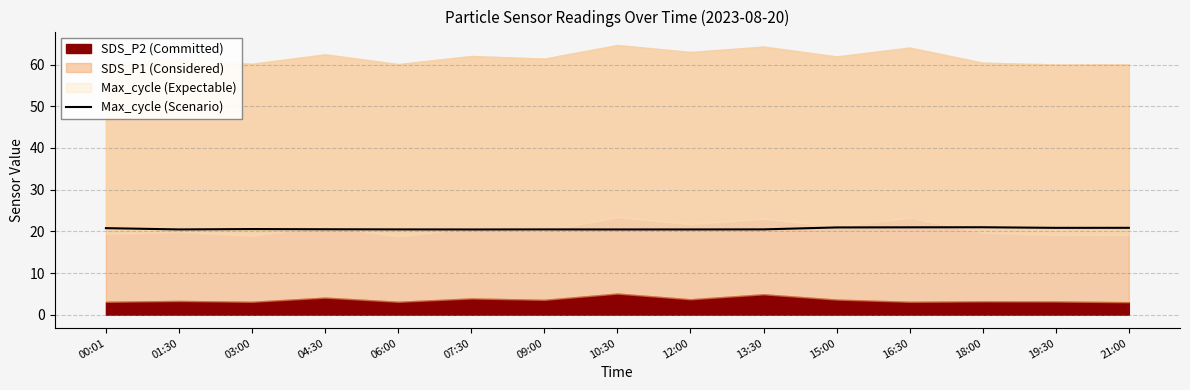

How many points are lower than both their immediate neighbors (excluding endpoints)?

4